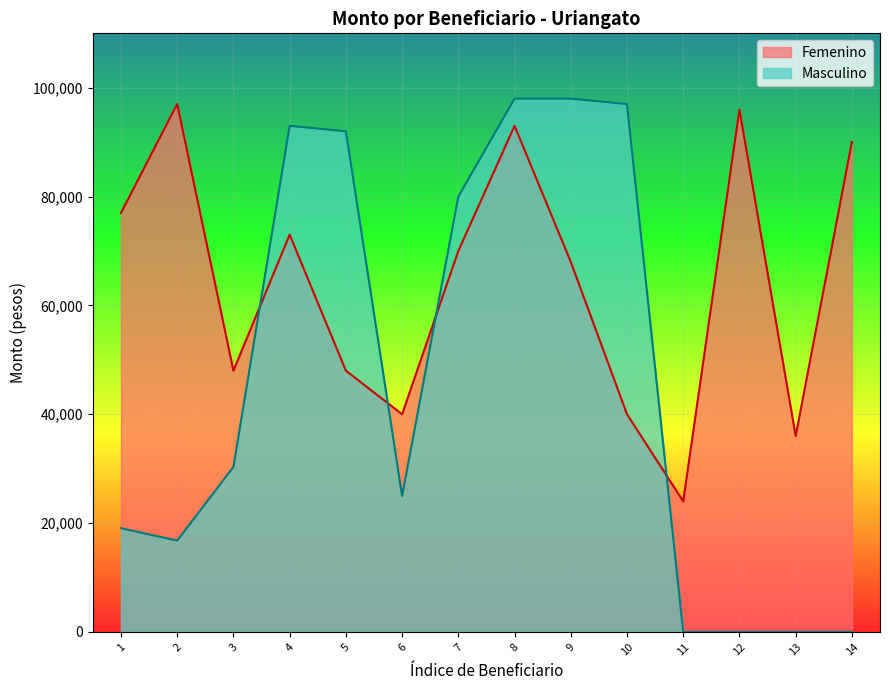

What is the difference between the maximum and minimum values in the Masculino series?

98000